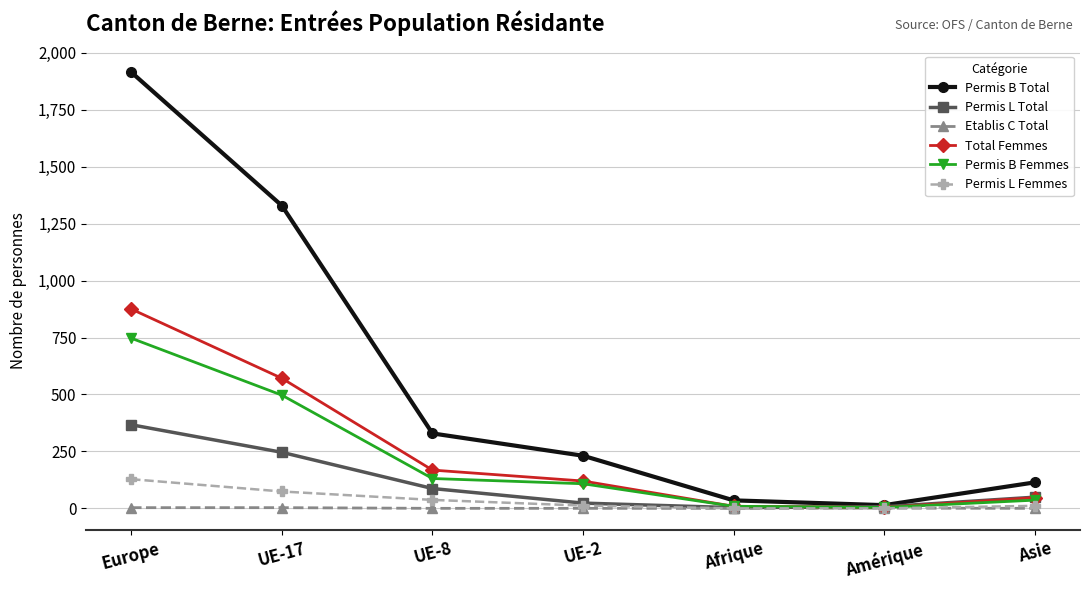

What are all the series names shown in the legend?

Permis B Total, Permis L Total, Etablis C Total, Total Femmes, Permis B Femmes, Permis L Femmes